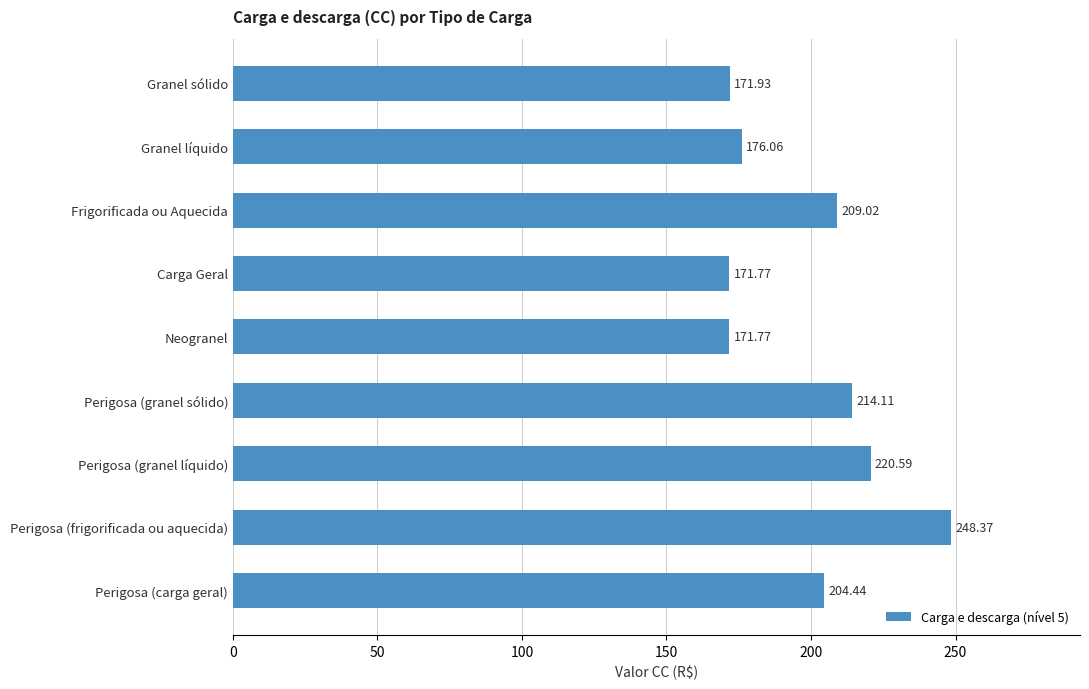

How many values exceed 204?

5